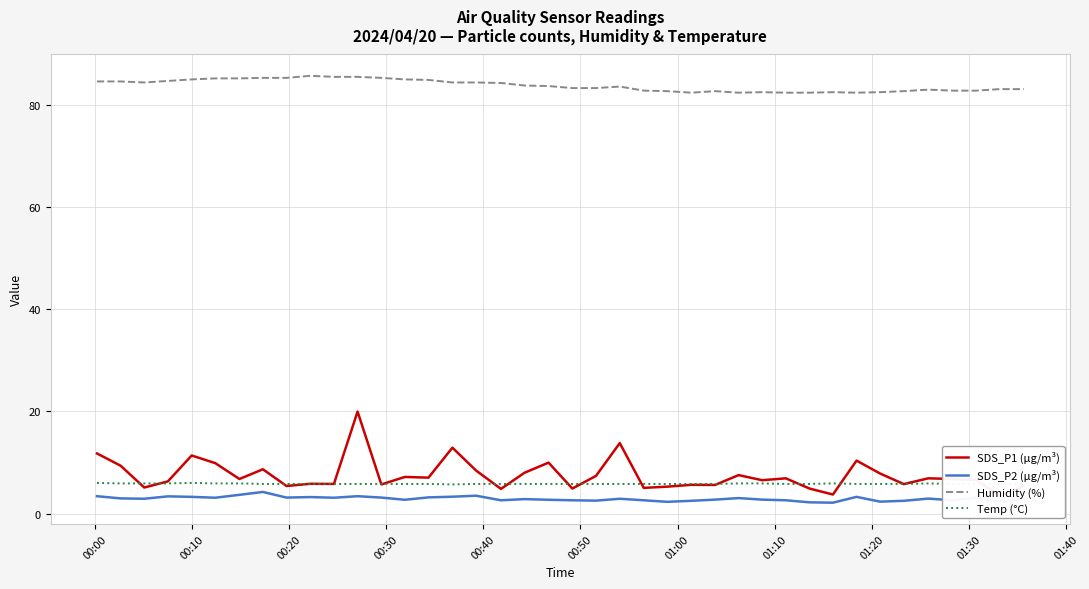

True or false: SDS_P1 (µg/m³) and SDS_P2 (µg/m³) intersect in this chart.

False